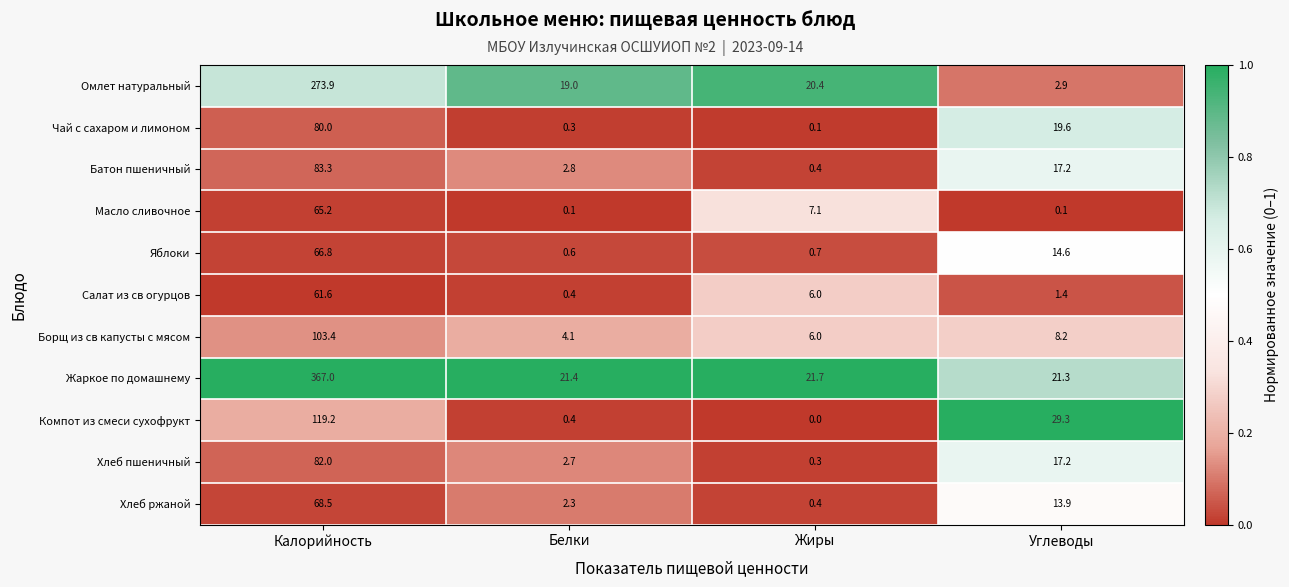

What is the average value of the Компот из смеси сухофрукт series?

37.2